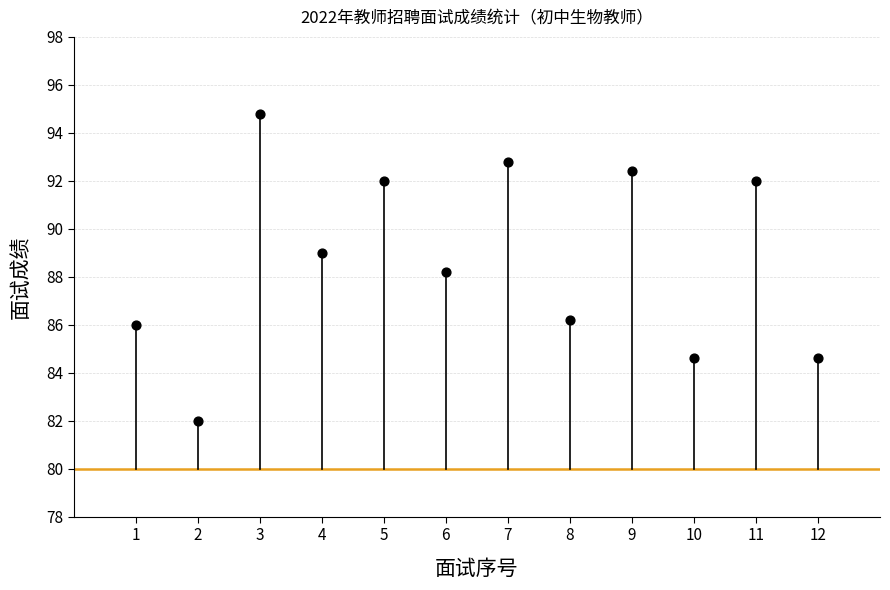

What is the average X value?

6.5